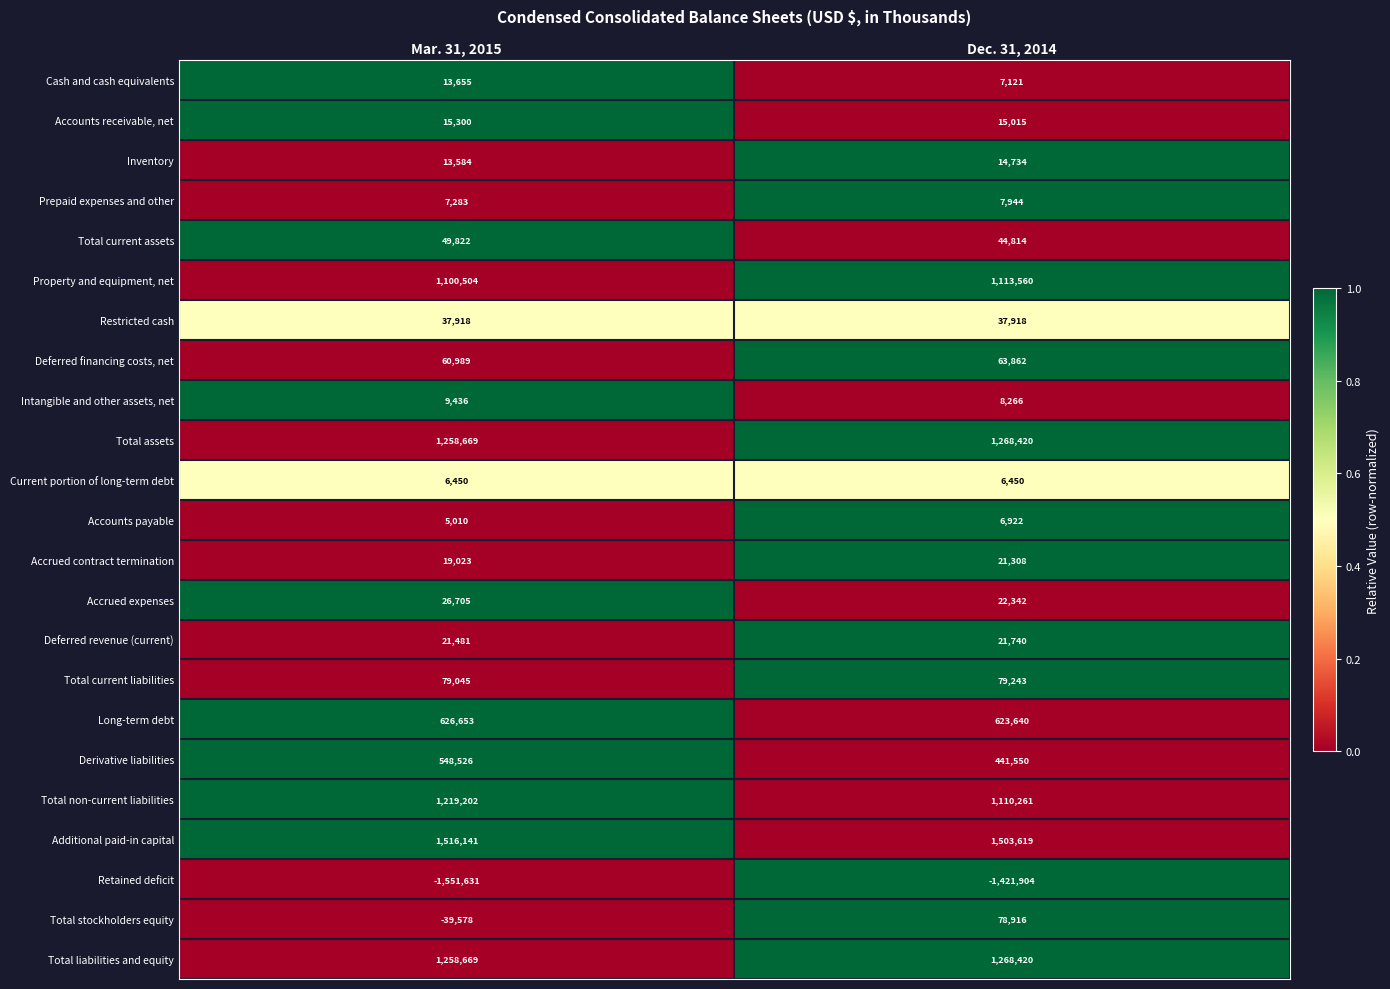

What value does the Total stockholders equity series have at Dec. 31, 2014, to the nearest 100?

78900